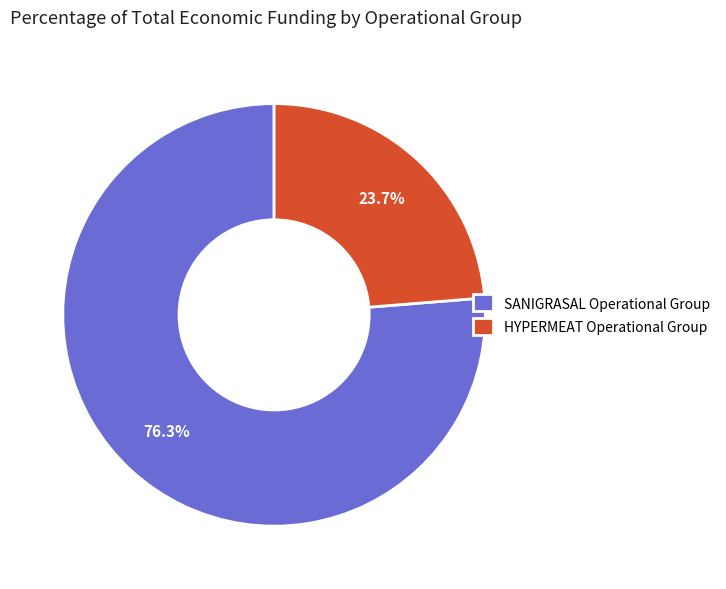

Which category has the biggest portion of the pie?

SANIGRASAL Operational Group